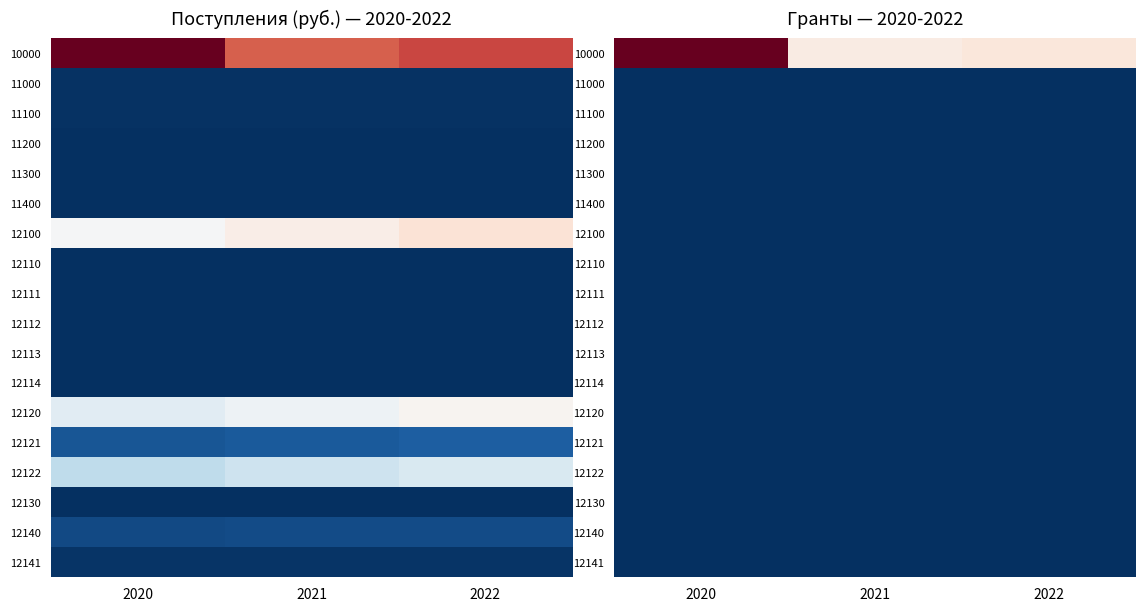

Count the number of data series in this chart.

18